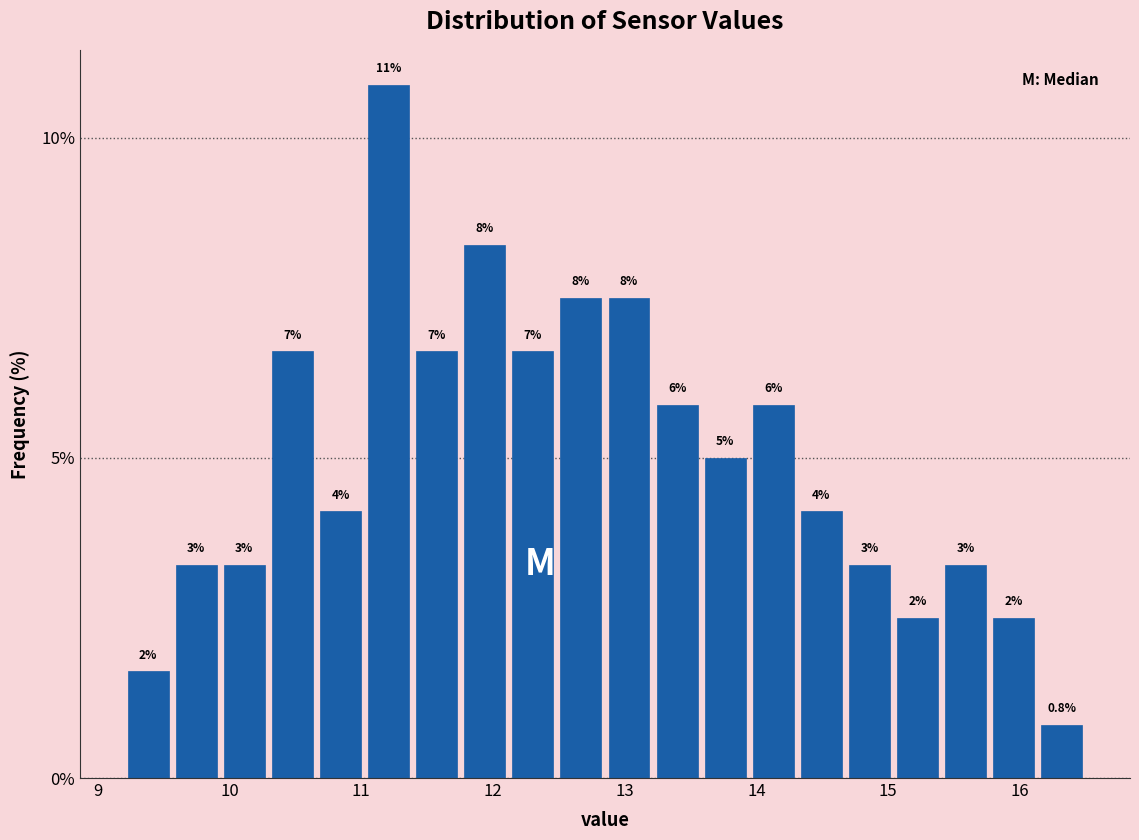

Read against the x-axis, roughly where is the centre of the tallest bar?

11.2